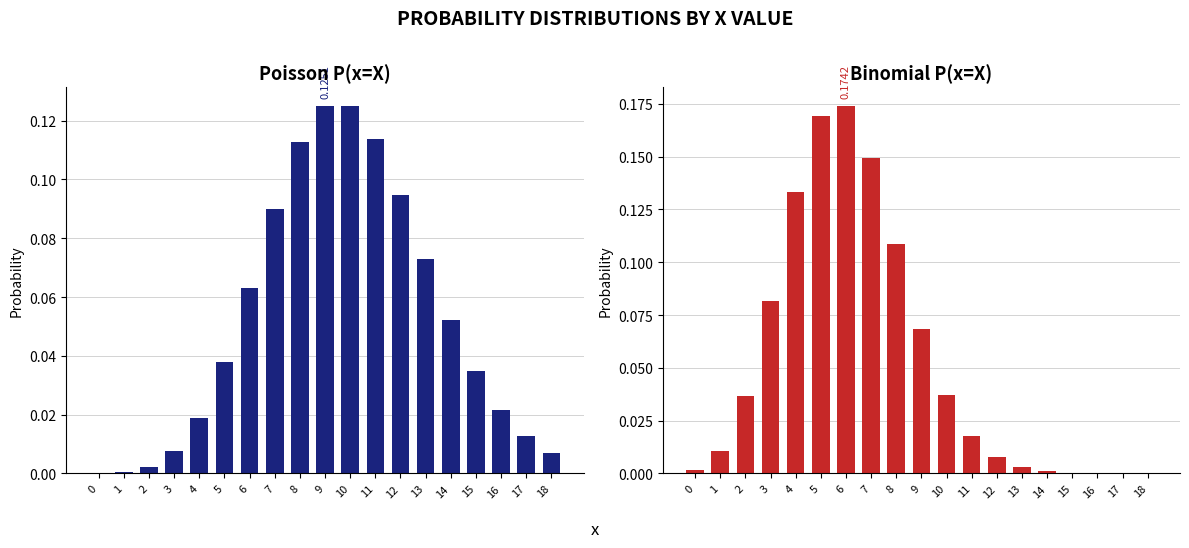

Between 1 and 6, which series saw the biggest shift?

P(x=X) Binomial